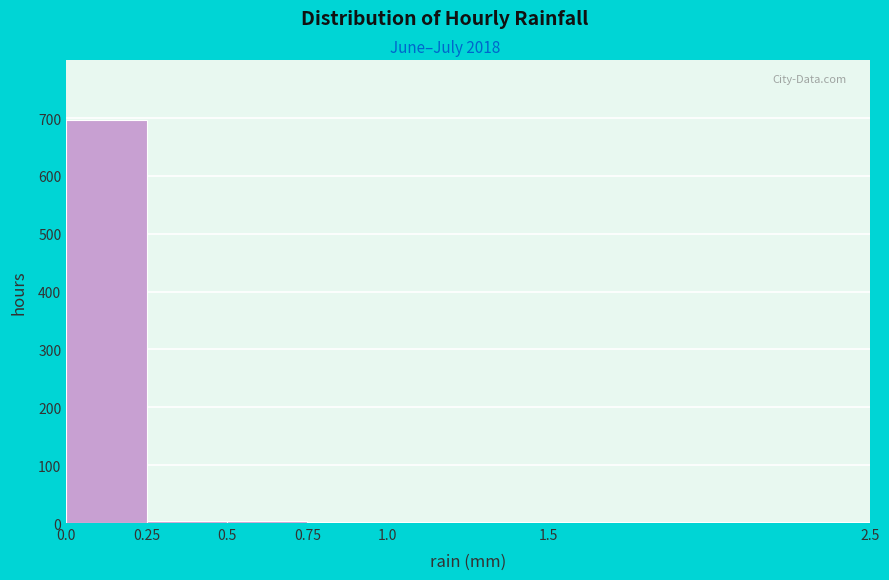

Reading left to right, transcribe this chart: for each bar, give the range it covers on the x-axis and its height. The values are not printed on the chart, so give them approximately, as read against the axis.

0.0 to 0.25: 700
0.25 to 0.5: under 10
0.5 to 0.75: under 10
0.75 to 1.0: under 10
1.0 to 1.5: under 10
1.5 to 2.5: under 10